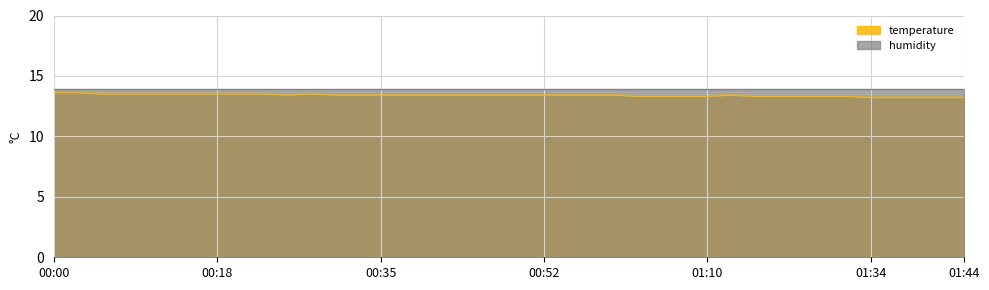

Where is the first local maximum?

00:27